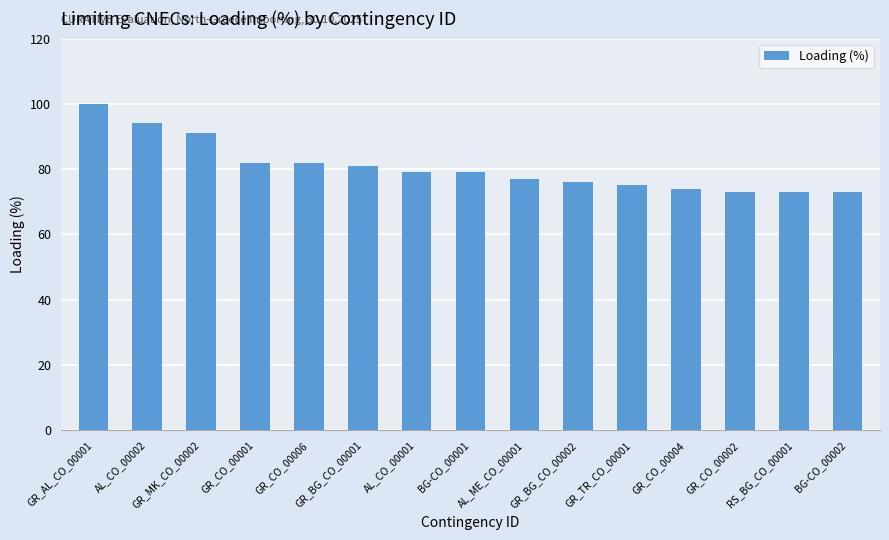

The chart shows a value of 31 at GR_CO_00006. True or false?

False